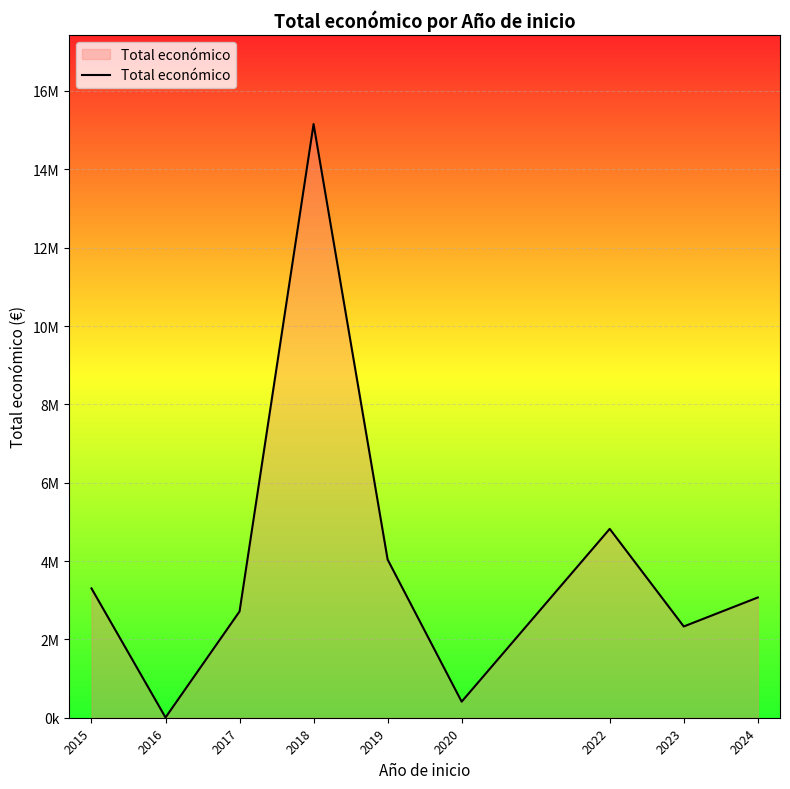

What is the maximum value shown in the chart?

15155516